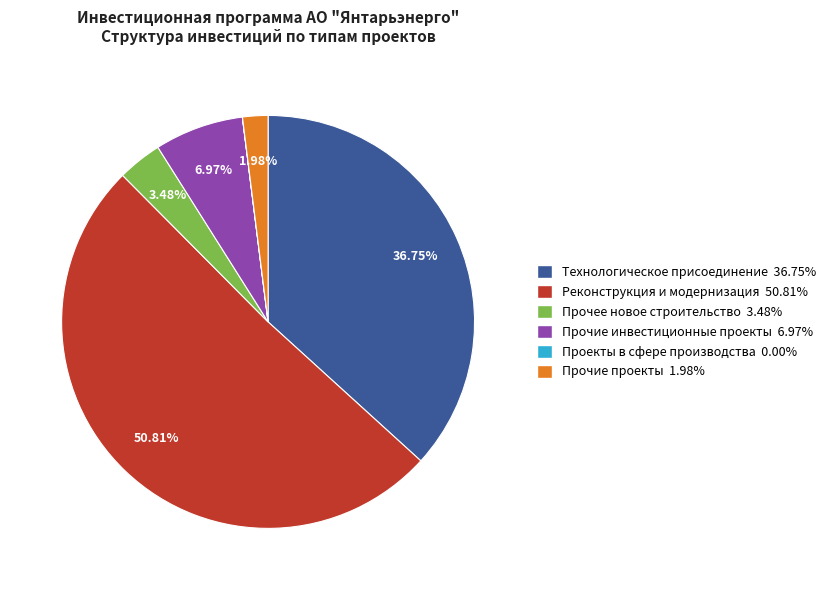

Does Реконструкция и модернизация account for over 50% of the chart?

Yes